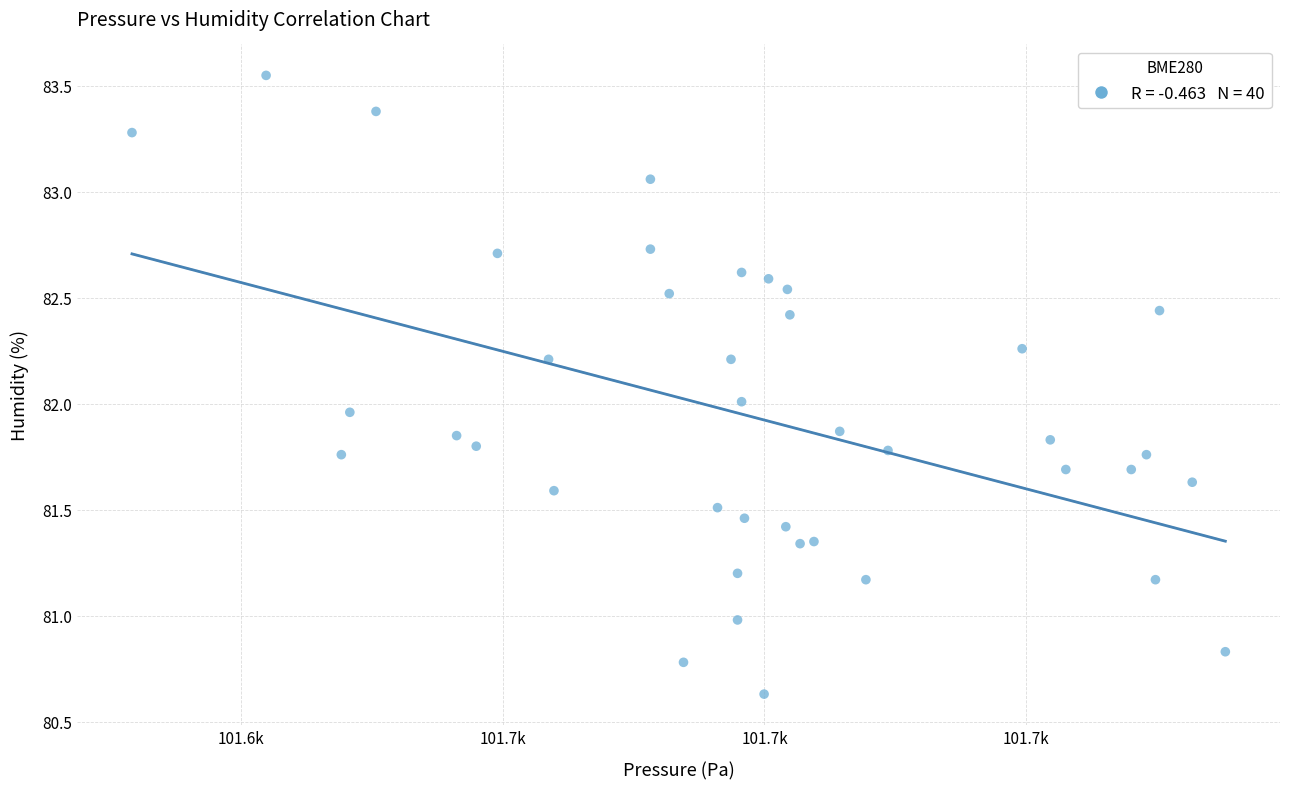

What is the range of Y values (max minus min)?

2.9